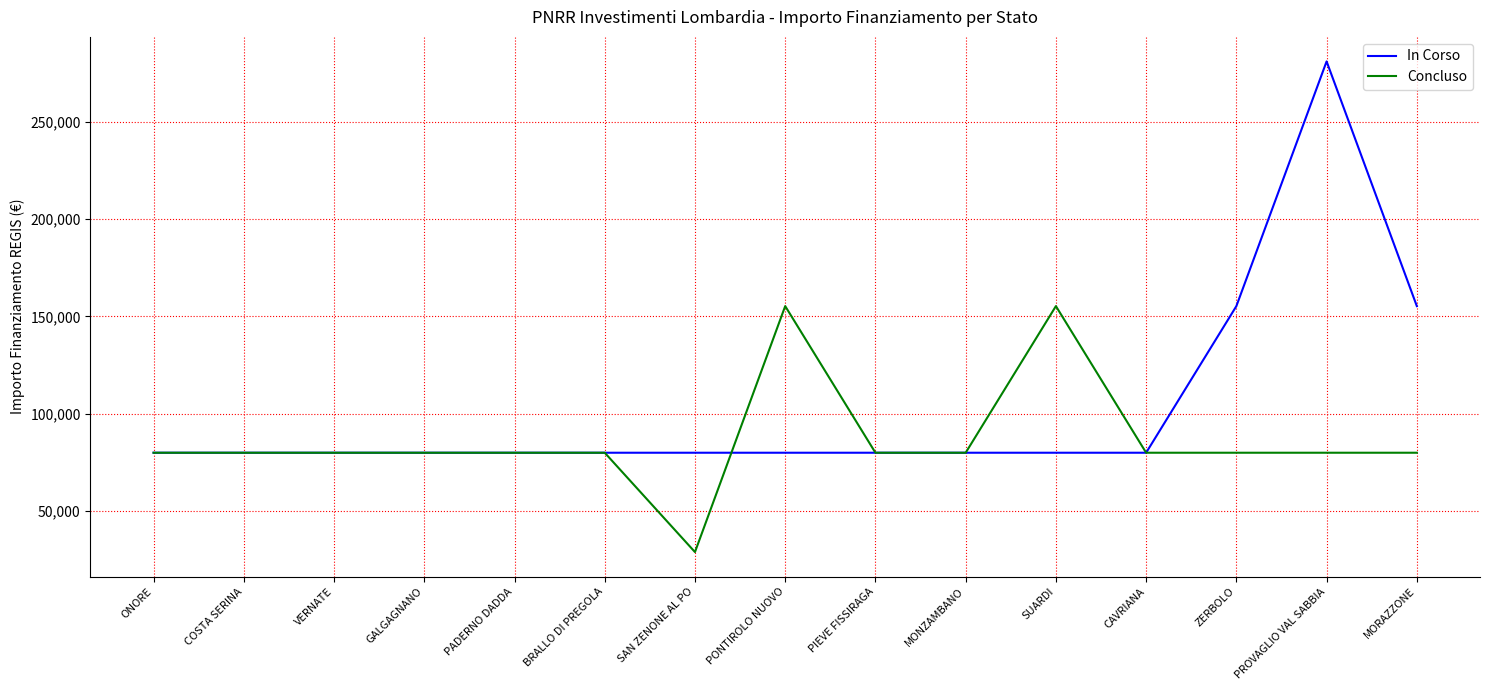

What is the total value across all series at PONTIROLO NUOVO?

235156